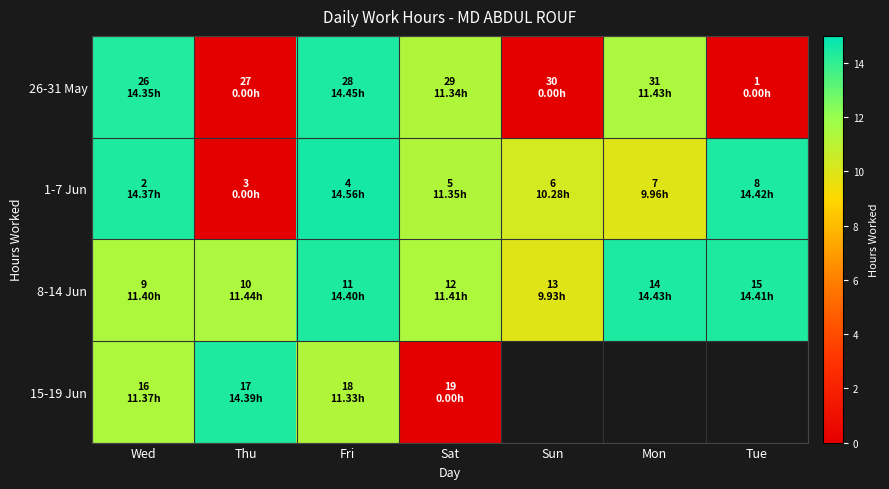

What is the total value across all series at Wed?

51.5